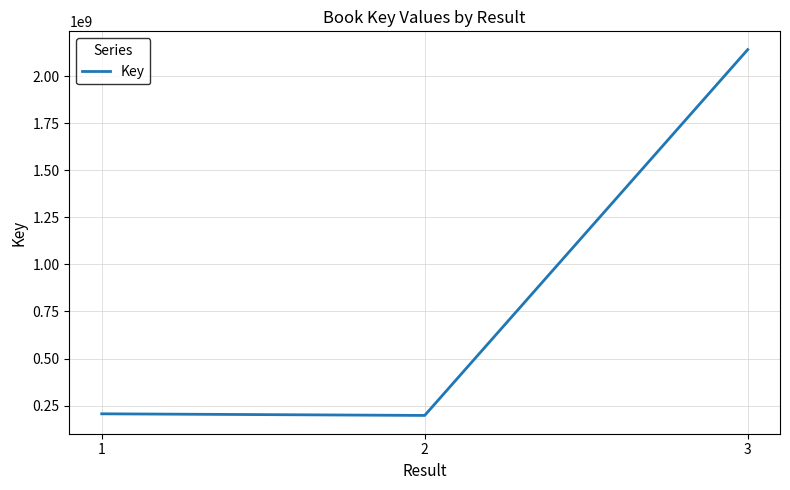

What is the sum of all values?

2545303895